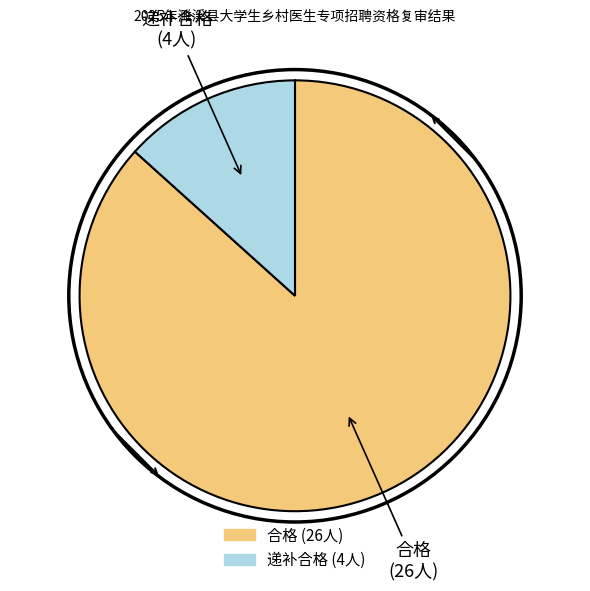

What is the ratio of the value at 合格 to the value at 递补合格?

6.5